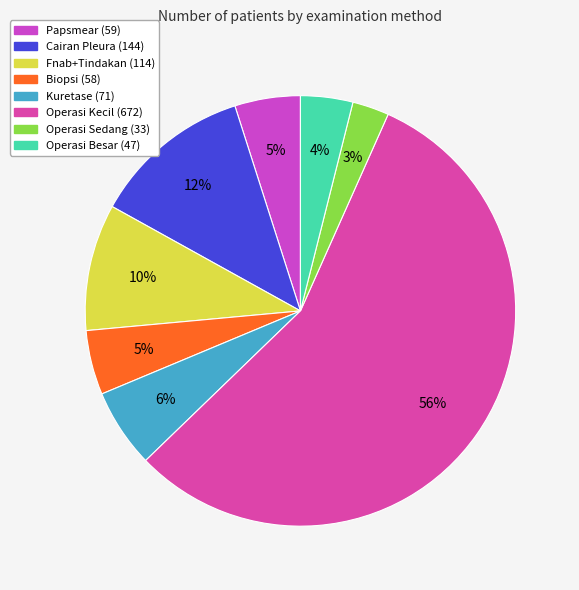

Do Operasi Besar and Fnab+Tindakan together represent more than half of the pie?

No